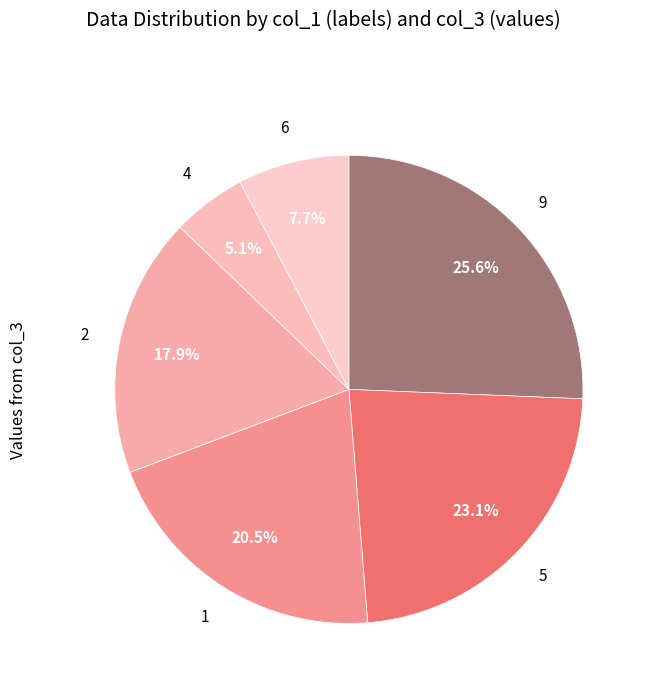

How many slices are in this pie chart?

6